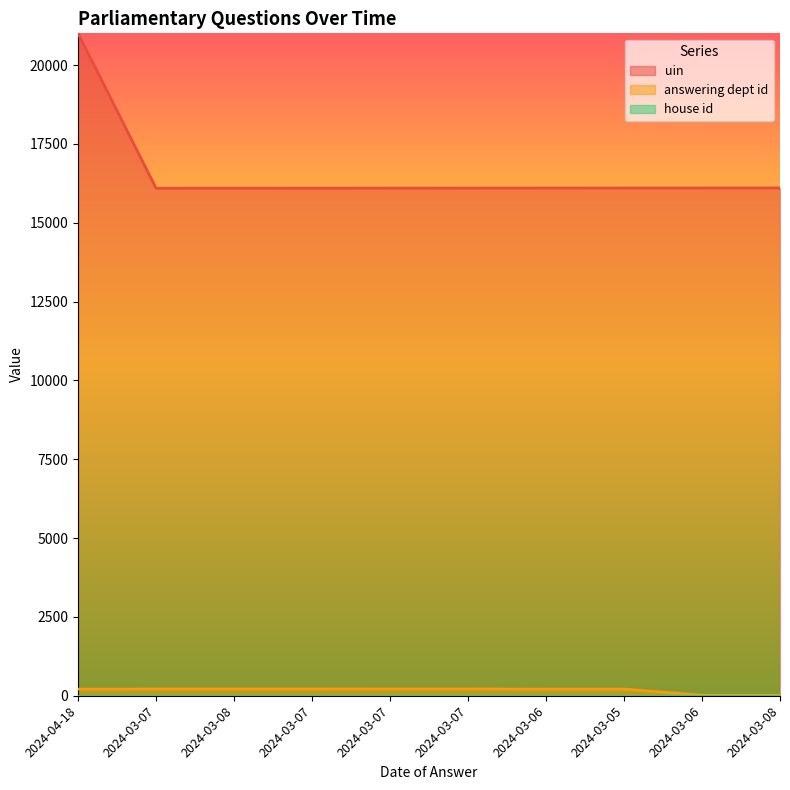

True or false: answering dept id and uin cross at least once.

False